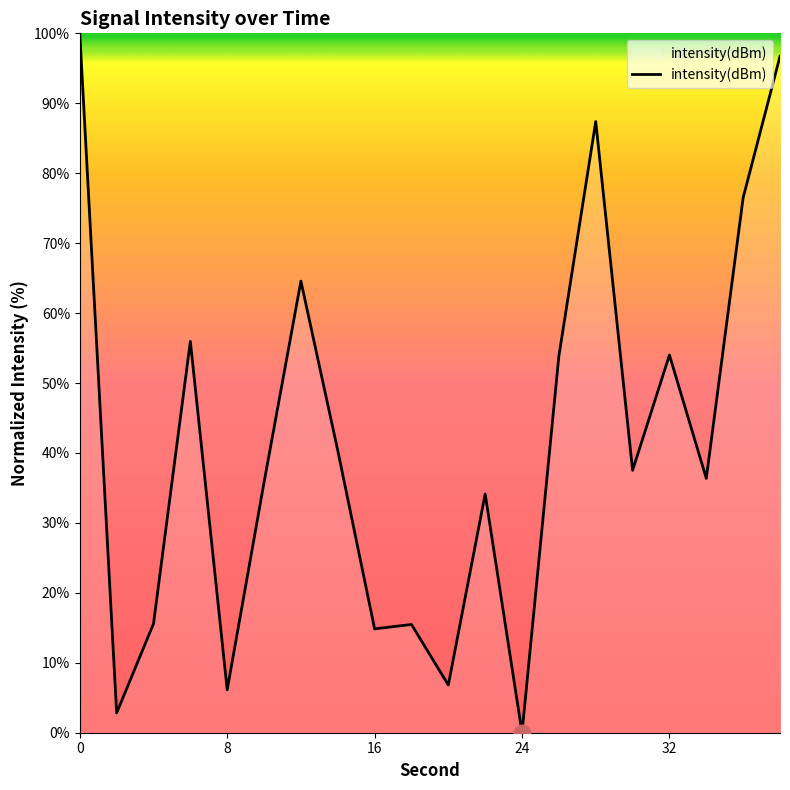

What is the difference between the maximum and second lowest values?

97.2